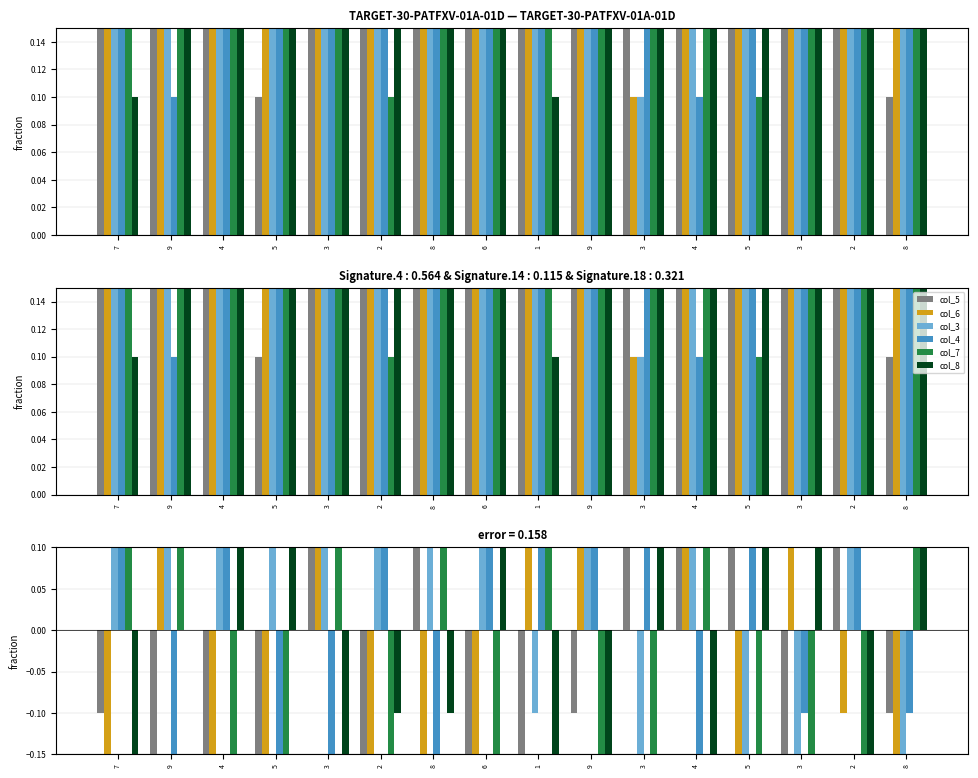

Which series changed the most between 4 and 2?

col_4